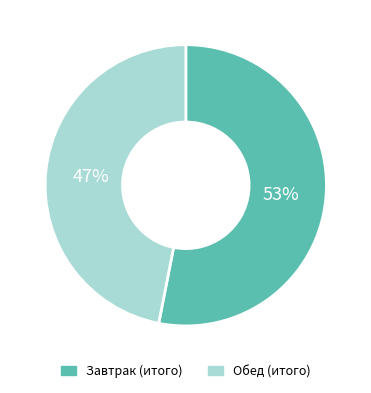

Is there any slice that represents more than half of the pie?

Yes